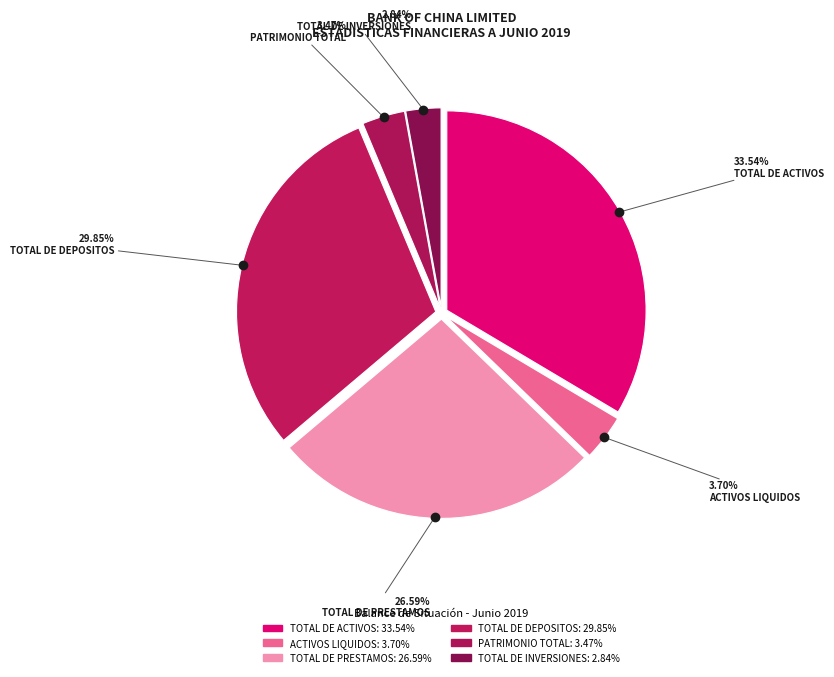

True or false: TOTAL DE PRESTAMOS accounts for 38% of the total.

False